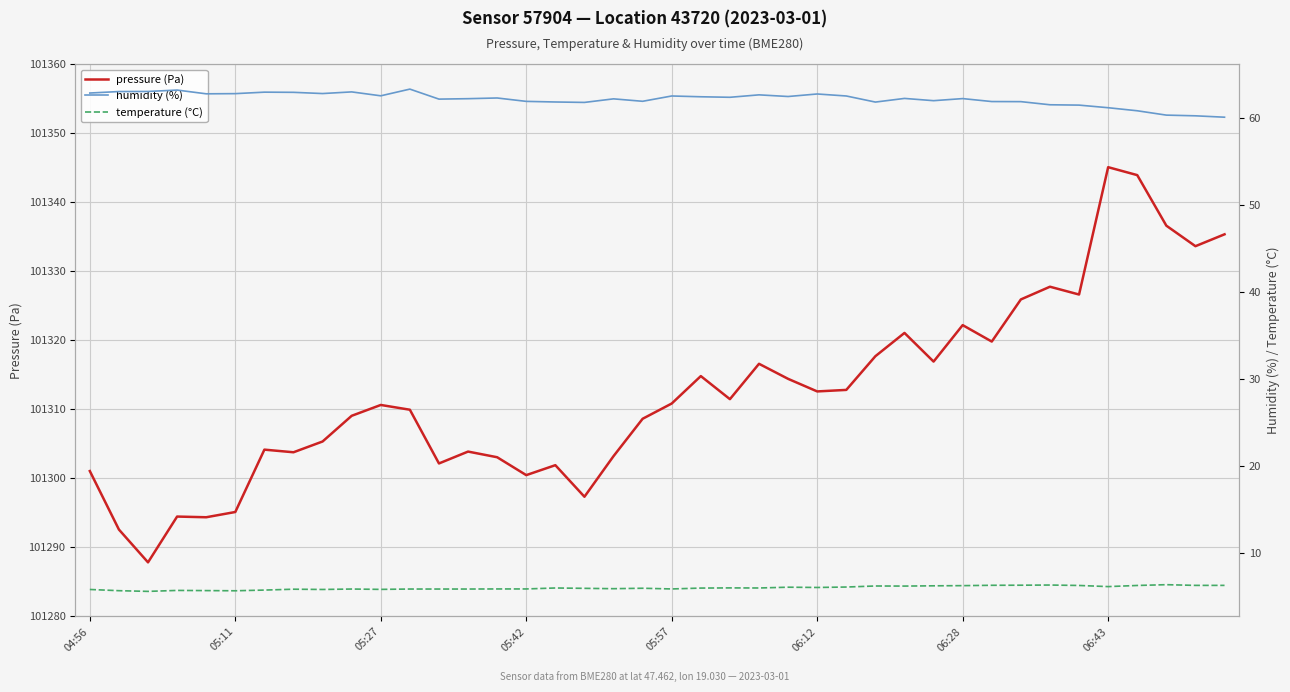

At how many categories does at least one series exceed 72536?

40